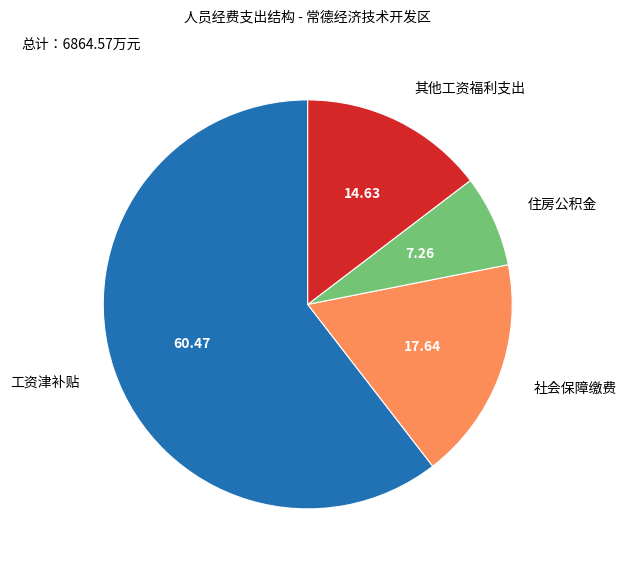

How many segments does this pie chart have?

4